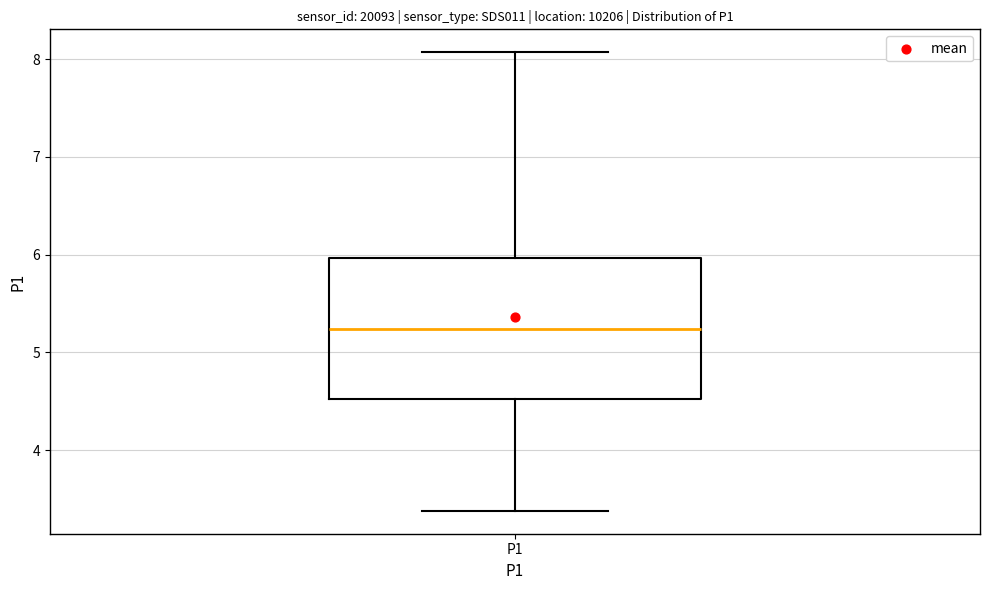

Transcribe this box plot: give where the median line is, the range the box spans, and where the two whiskers end, as read against the y-axis. The values are not printed on the chart, so give them approximately, as read against the axis.

median 5.2, box 4.5 to 6.0, whiskers 3.4 to 8.1